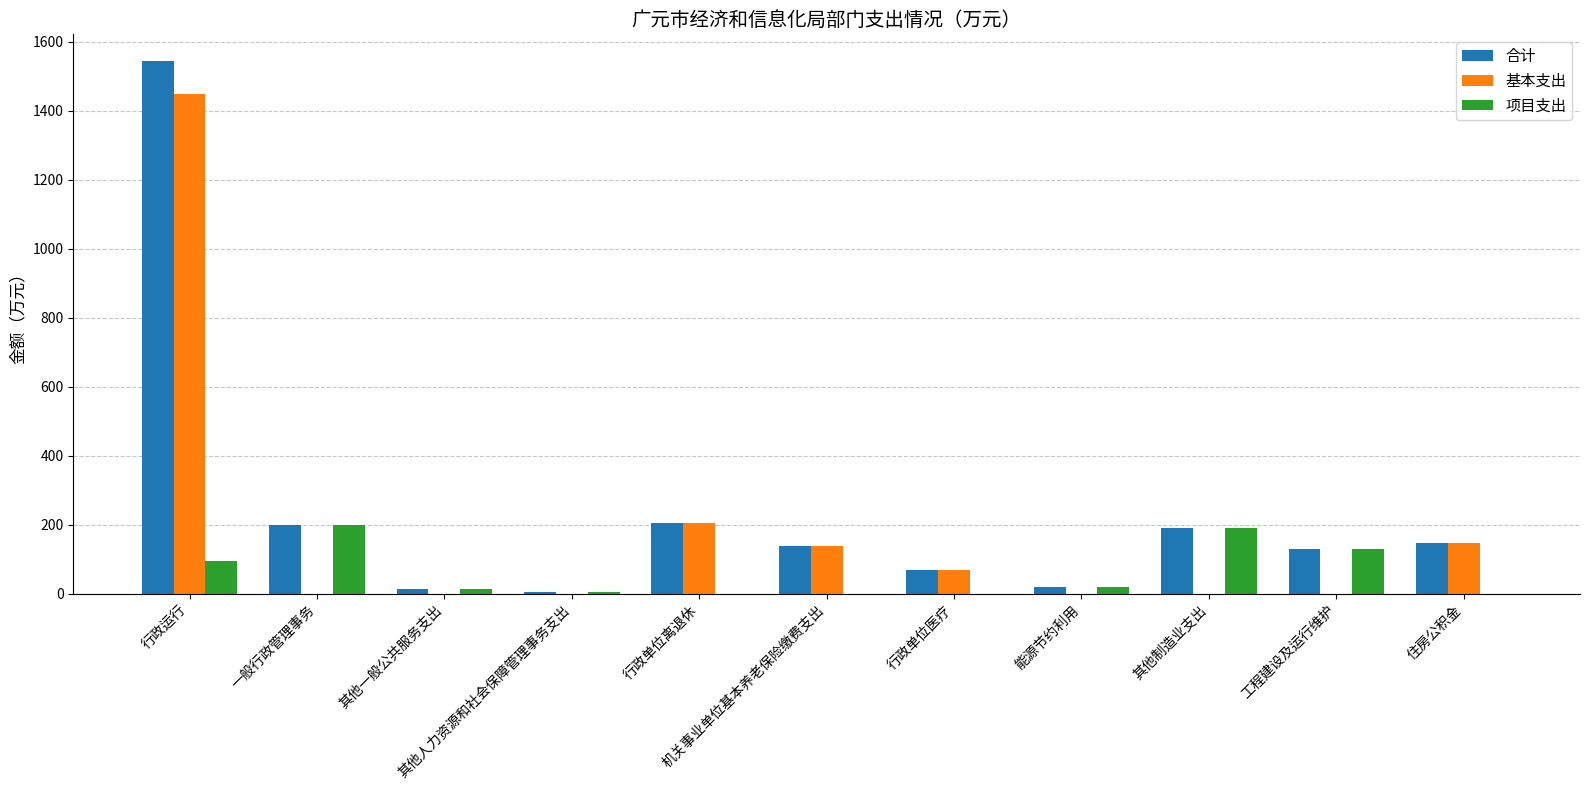

What is the maximum value for 合计?

1545.0